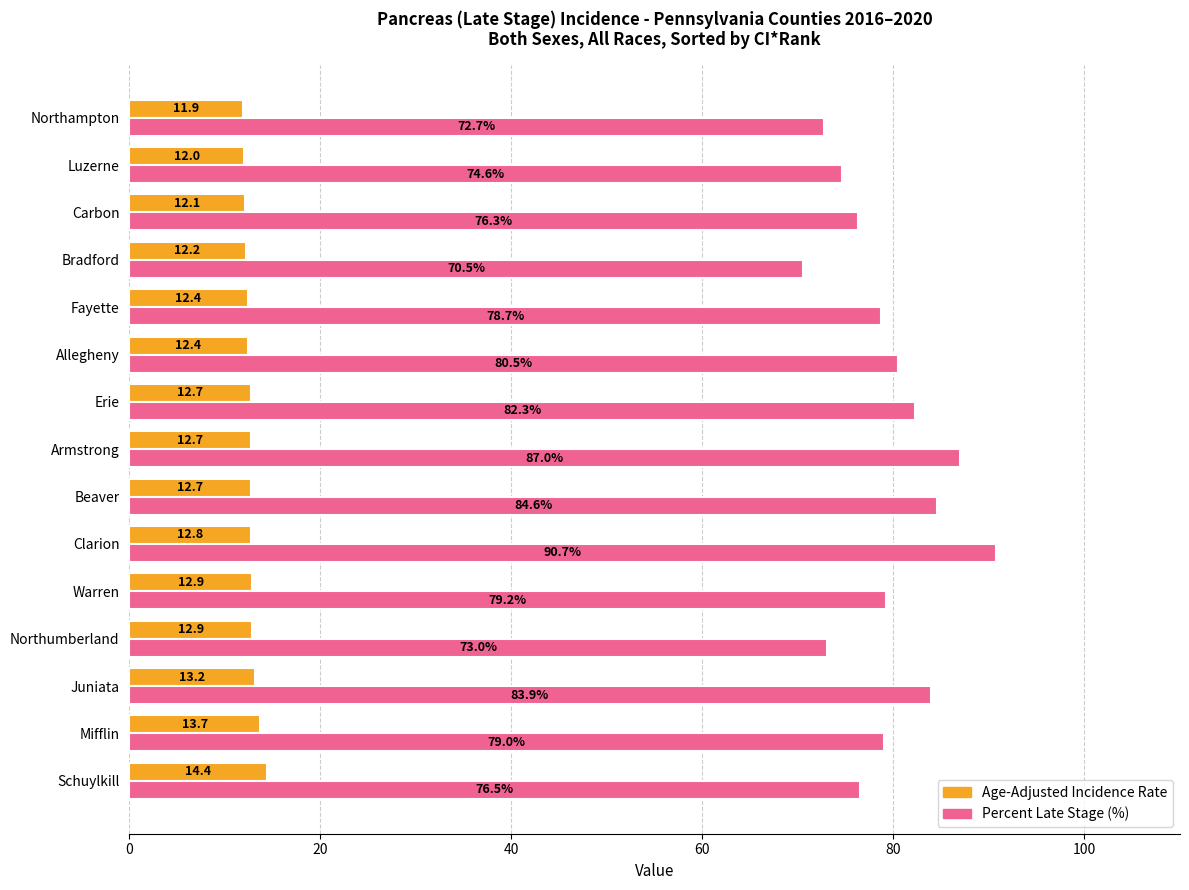

The value of Percent Late Stage (%) at Juniata is 125.3. True or false?

False